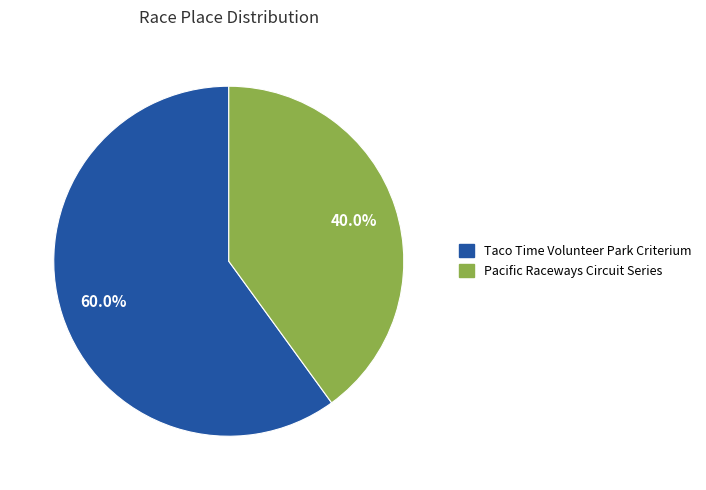

Which slice is the smallest?

Pacific Raceways Circuit Series